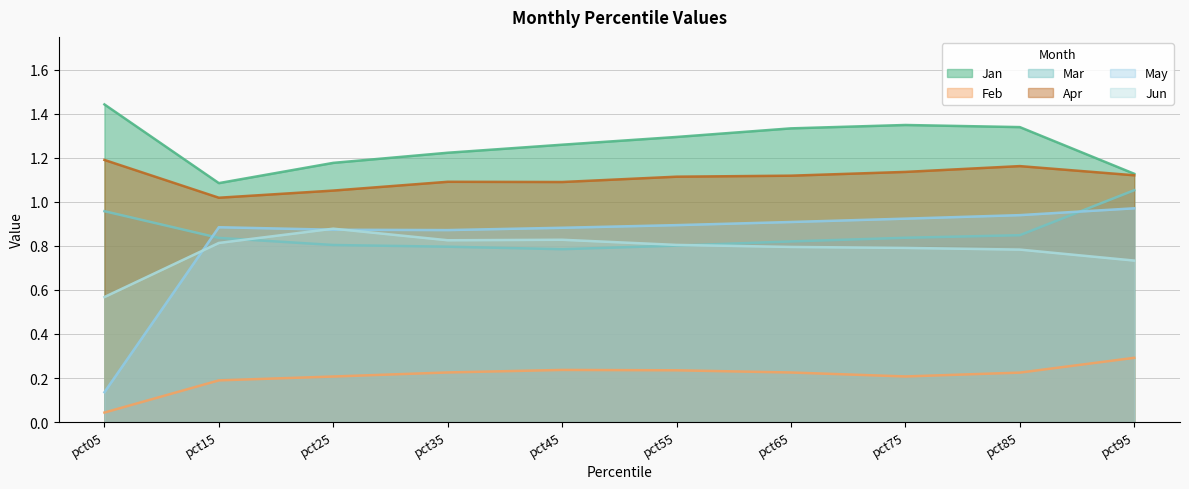

True or false: Apr has a value of 1.8 at pct15.

False